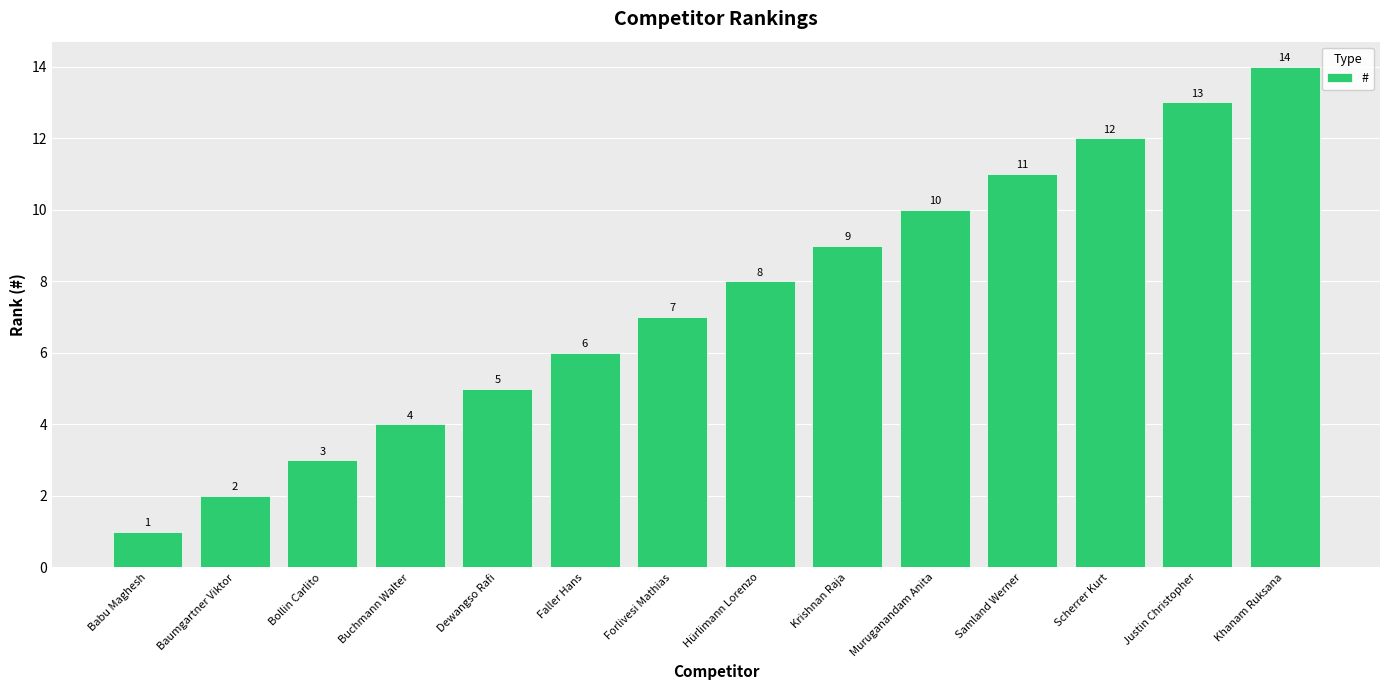

Where is the data nearest to the value 7?

Forlivesi Mathias